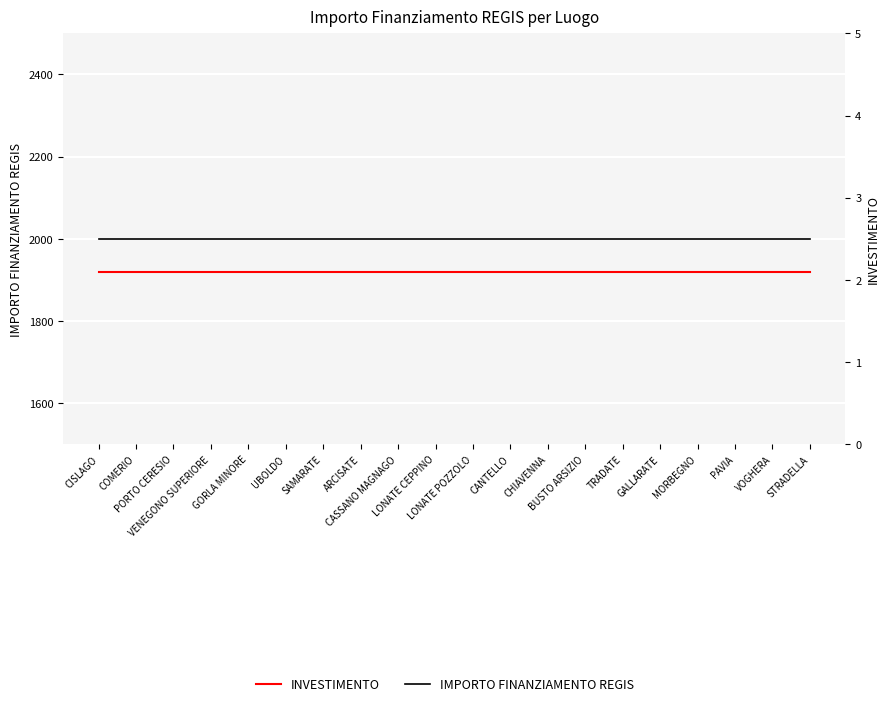

Does the chart display data point markers on the line(s)?

No